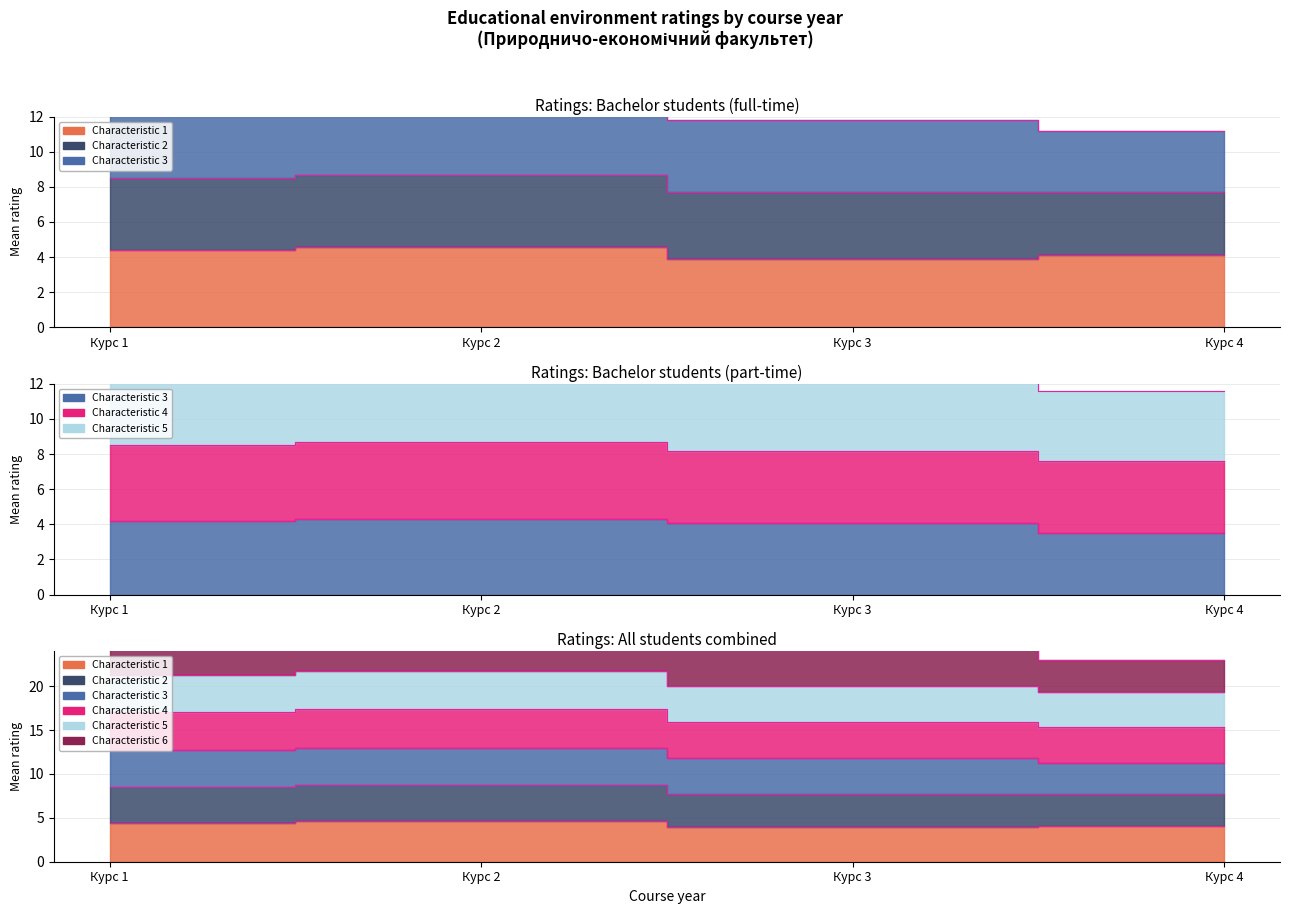

True or false: Characteristic 1 has more than 1 interior local peaks.

False